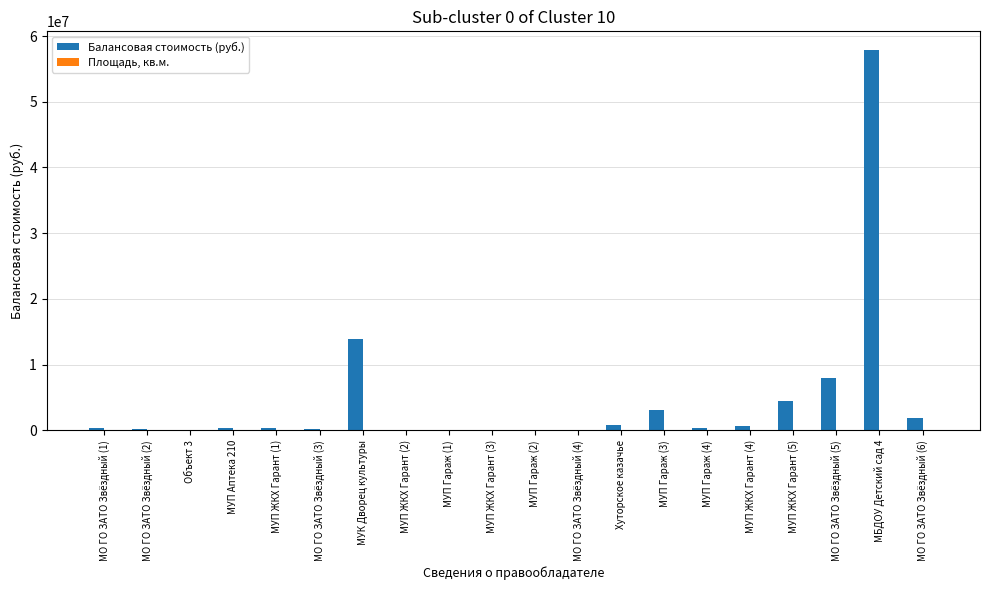

Between МУП ЖКХ Гарант (2) and МО ГО ЗАТО Звёздный (5), which series saw the biggest shift?

Балансовая стоимость (руб.)